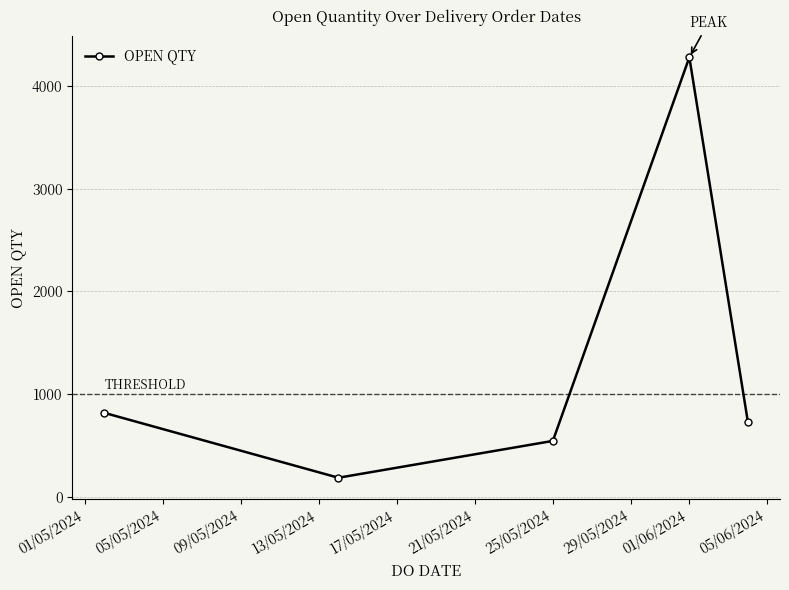

Reading right to left, what are all the values shown in this chart?

731	4282	543	184	816